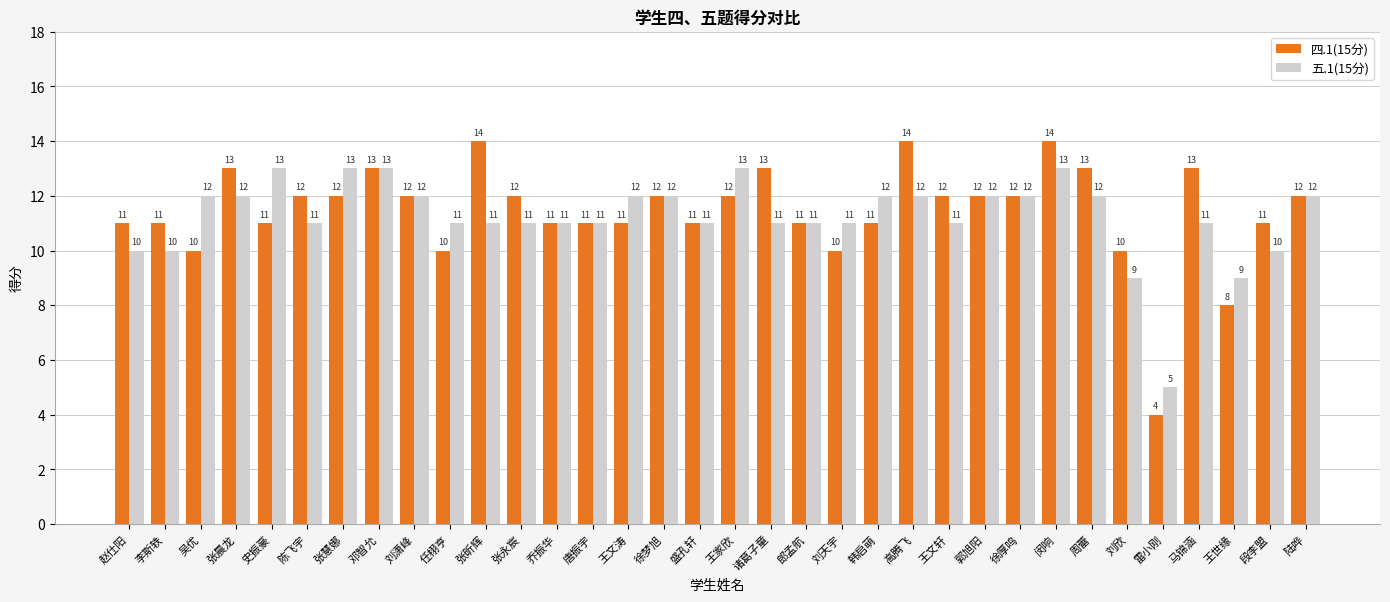

Is it true that 四.1(15分) equals 17 at 徐梦旭?

False